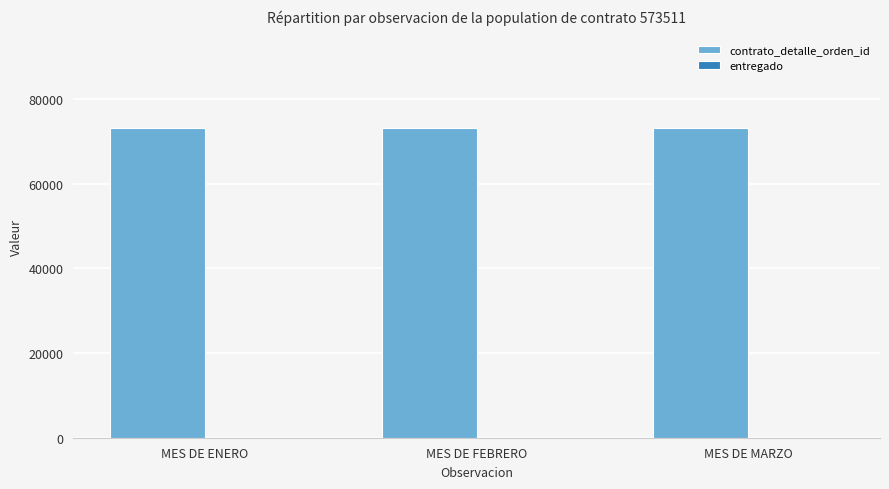

True or false: contrato_detalle_orden_id has a value of 128722 at MES DE MARZO.

False